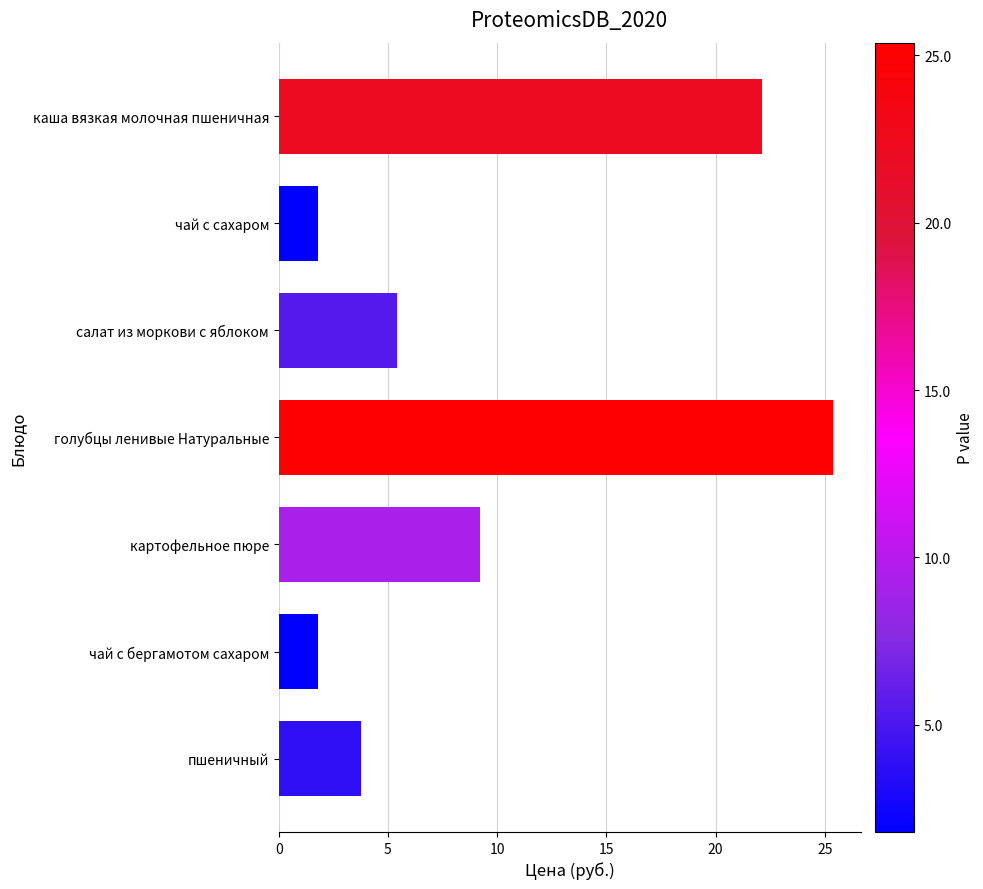

What is the minimum value shown in the chart?

1.8